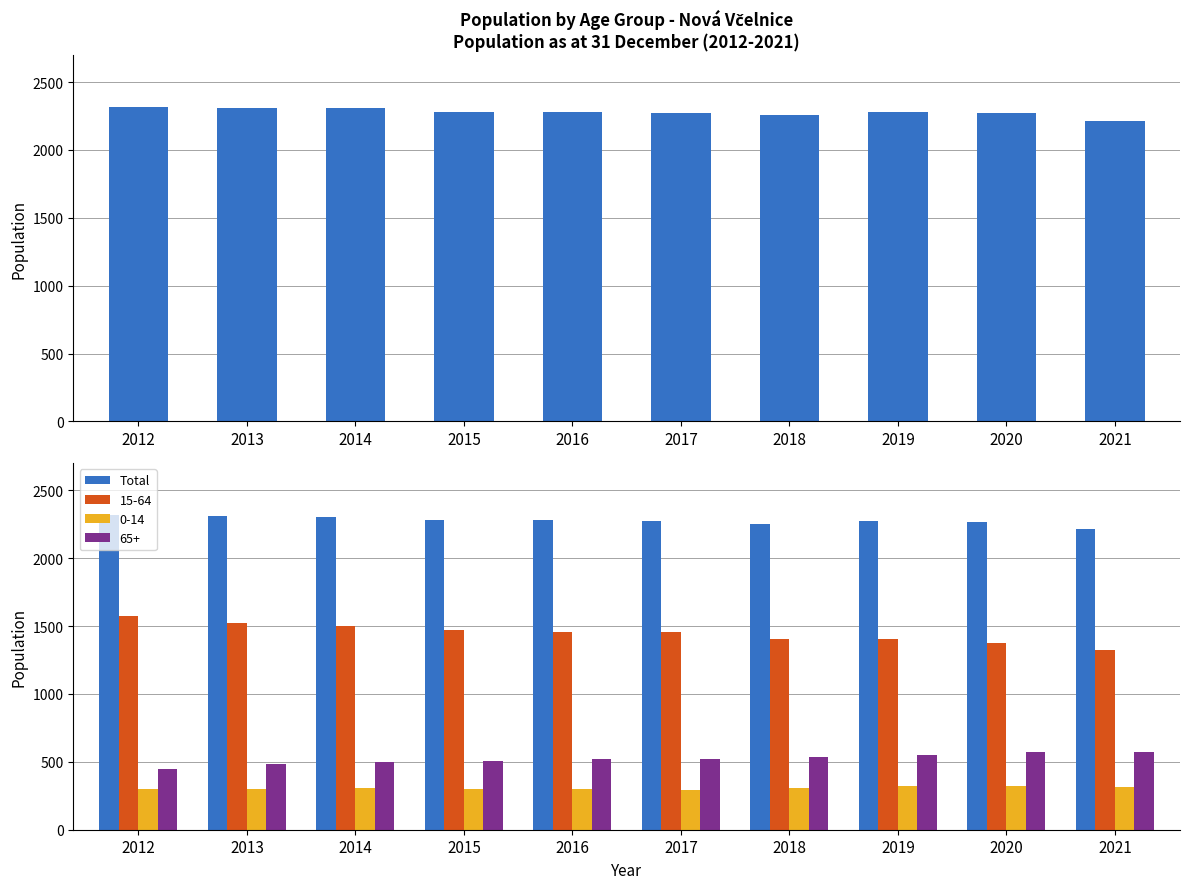

What is the smallest value displayed?

2214